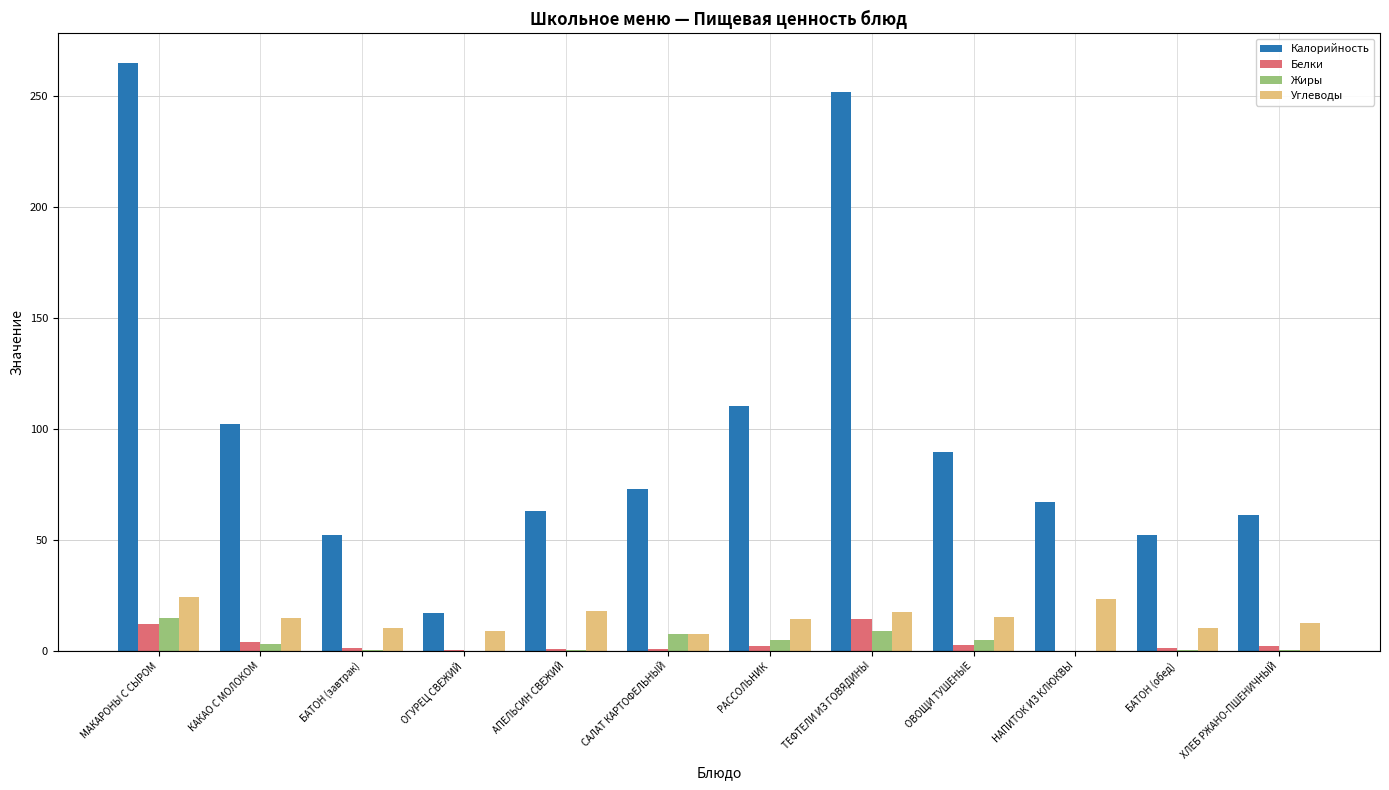

How many categories are shown in the chart?

12